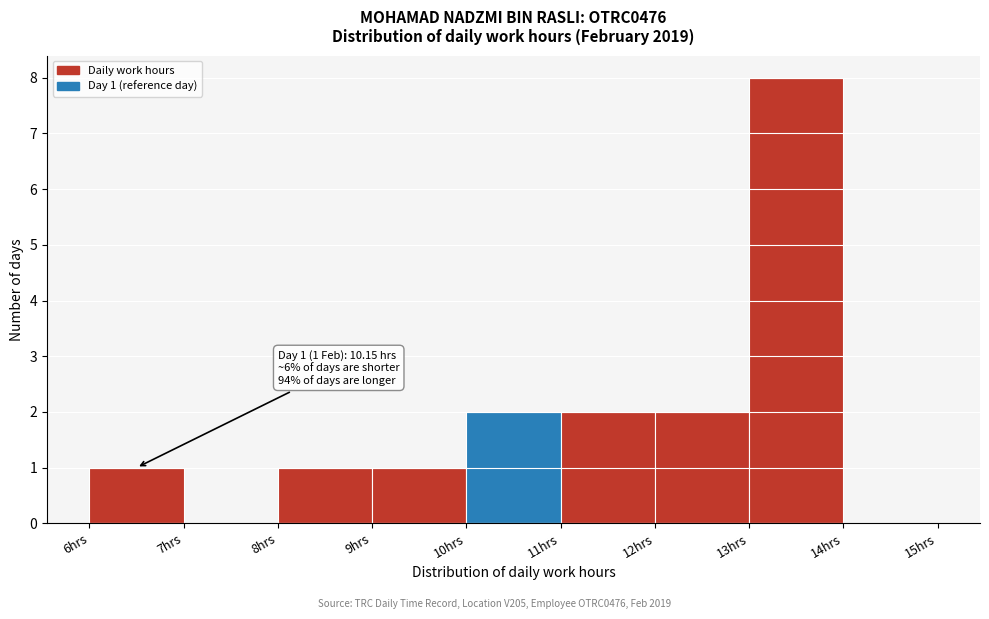

Which range on the x-axis has the tallest bar?

13 to 14